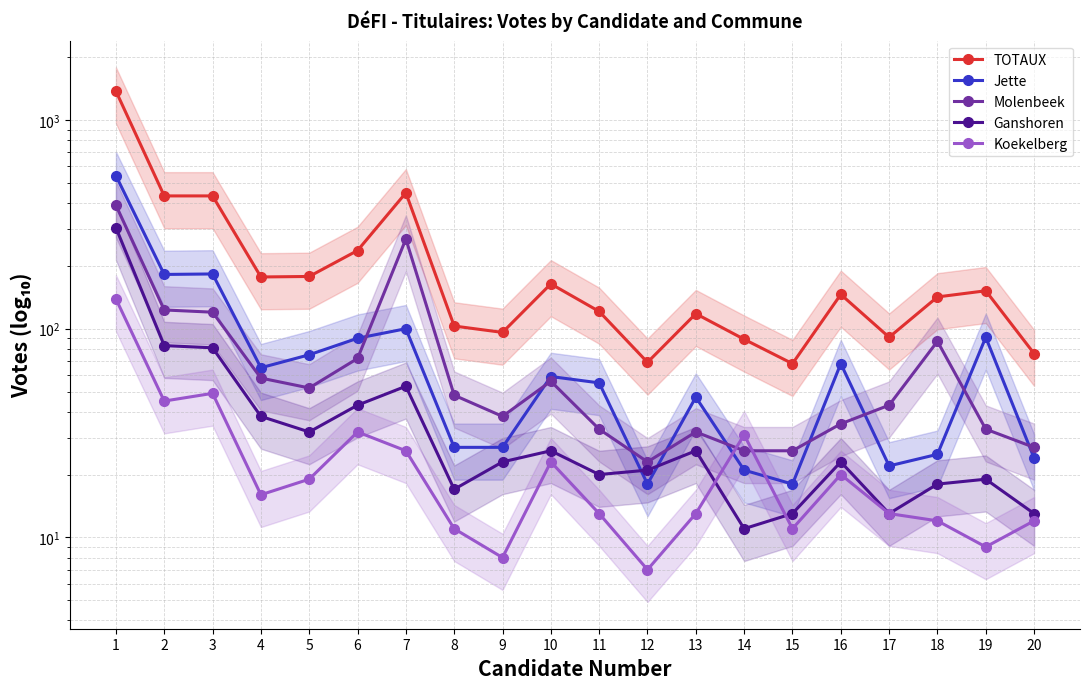

What is the minimum value shown in the chart?

7